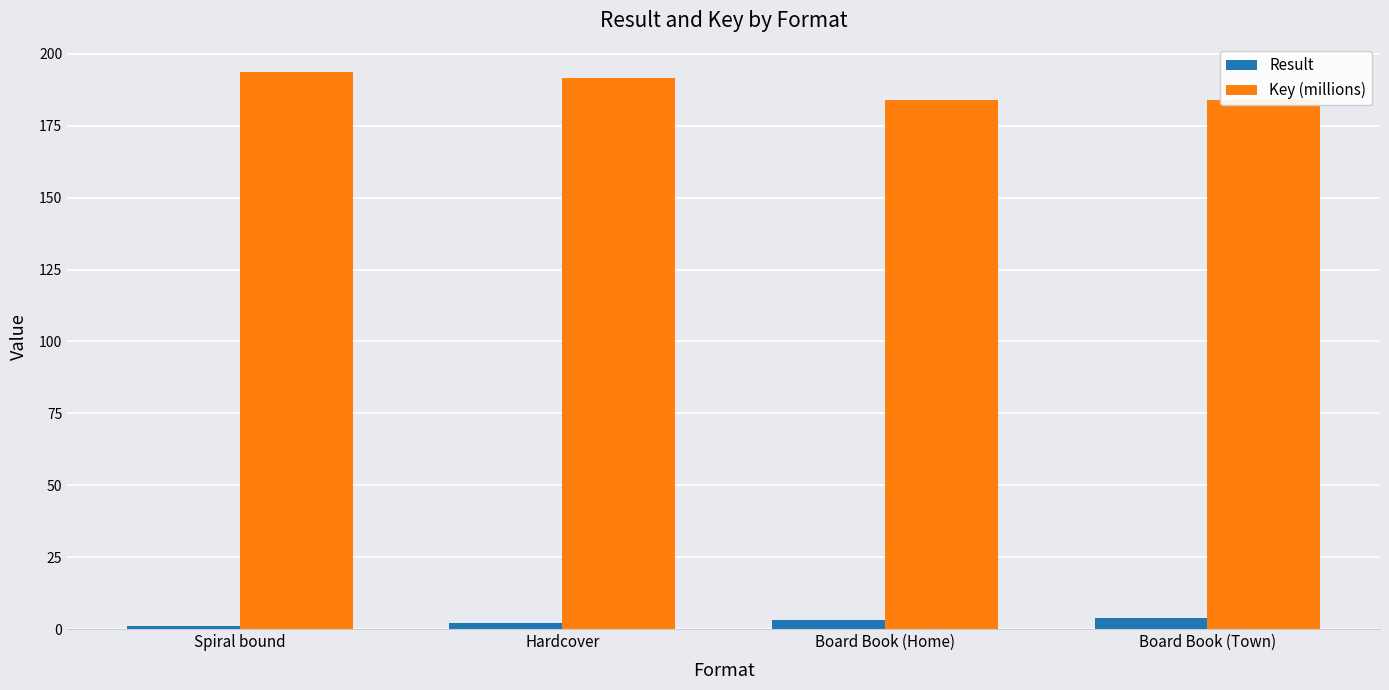

What value does the Result series have at Board Book (Home)?

3.0